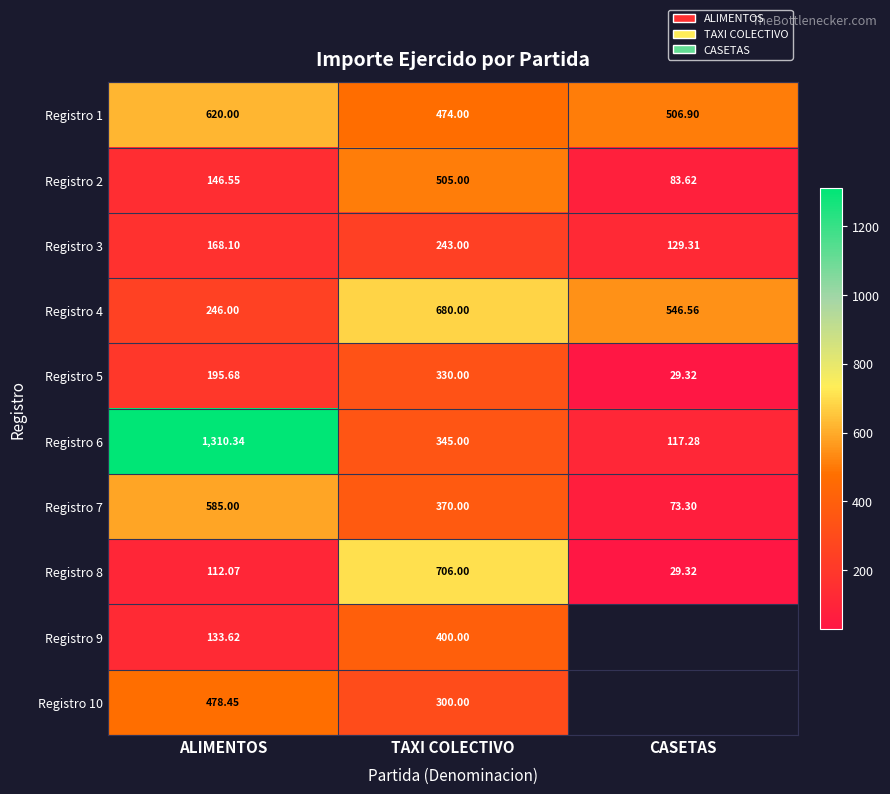

The Registro 6 series shows 210.2 at CASETAS. True or false?

False